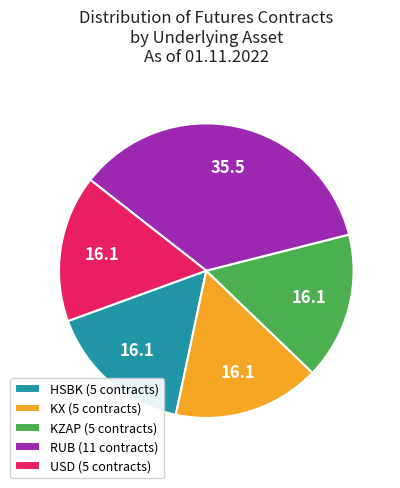

Do RUB (11 contracts) and HSBK (5 contracts) together represent more than half of the pie?

Yes